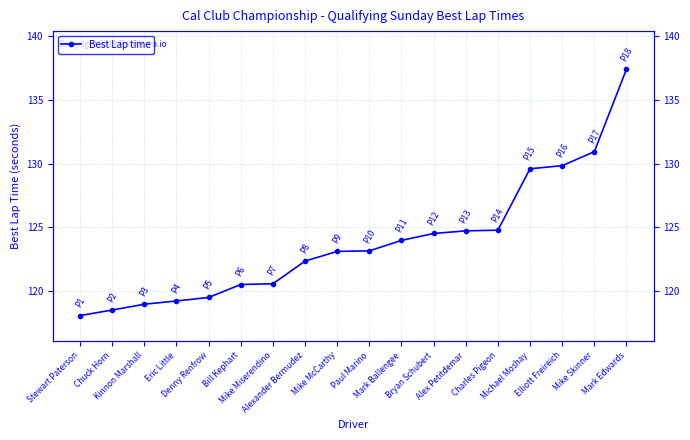

What is the difference between the maximum and minimum values?

19.4